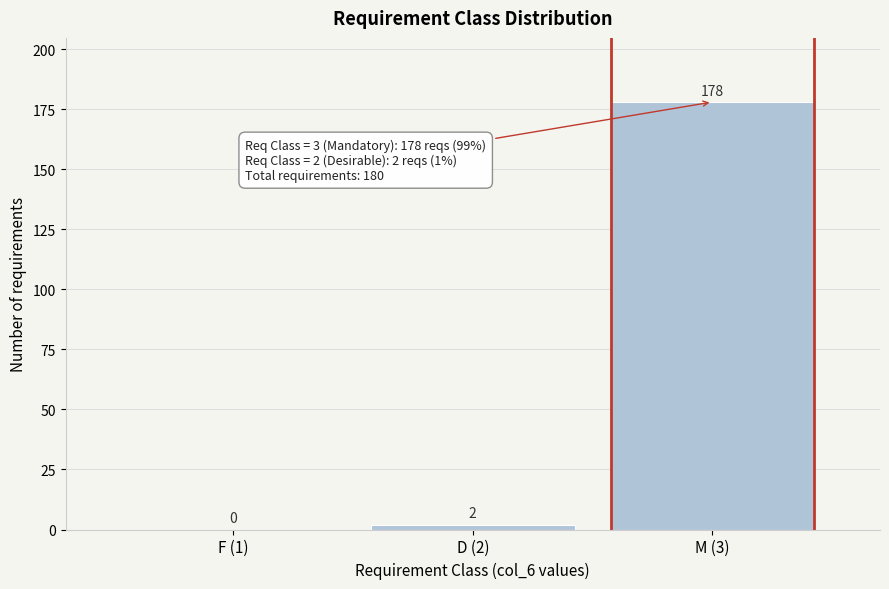

Reading left to right, list all the values displayed in this chart.

F (1)=0	D (2)=2	M (3)=178